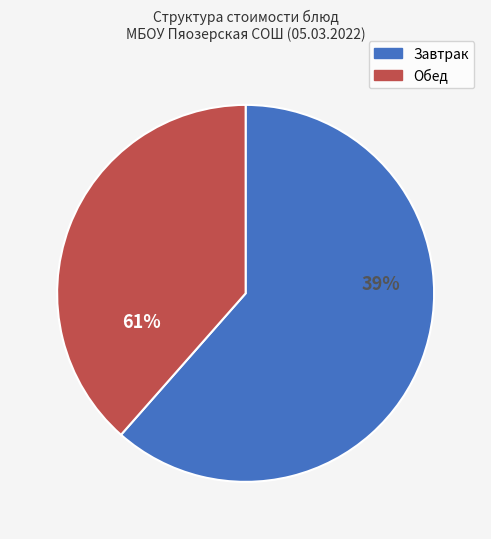

Is Молоко сгущенное the majority of the pie?

No